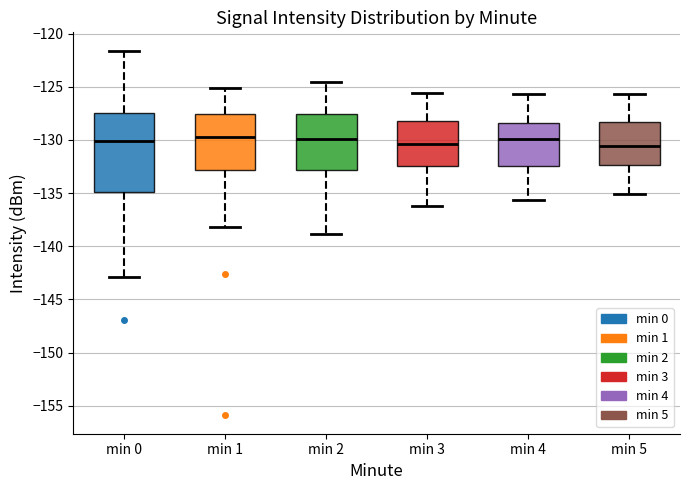

Reading left to right, transcribe this box plot: for each box, give where its median line is, the range the box spans, and where its two whiskers end, as read against the y-axis. The values are not printed on the chart, so give them approximately, as read against the axis.

min 0: median -130.0, box -135.0 to -127.5, whiskers -143.0 to -121.5
min 1: median -130.0, box -133.0 to -127.5, whiskers -138.0 to -125.0
min 2: median -130.0, box -133.0 to -127.5, whiskers -139.0 to -124.5
min 3: median -130.5, box -132.5 to -128.0, whiskers -136.0 to -125.5
min 4: median -130.0, box -132.5 to -128.5, whiskers -135.5 to -125.5
min 5: median -130.5, box -132.5 to -128.5, whiskers -135.0 to -125.5